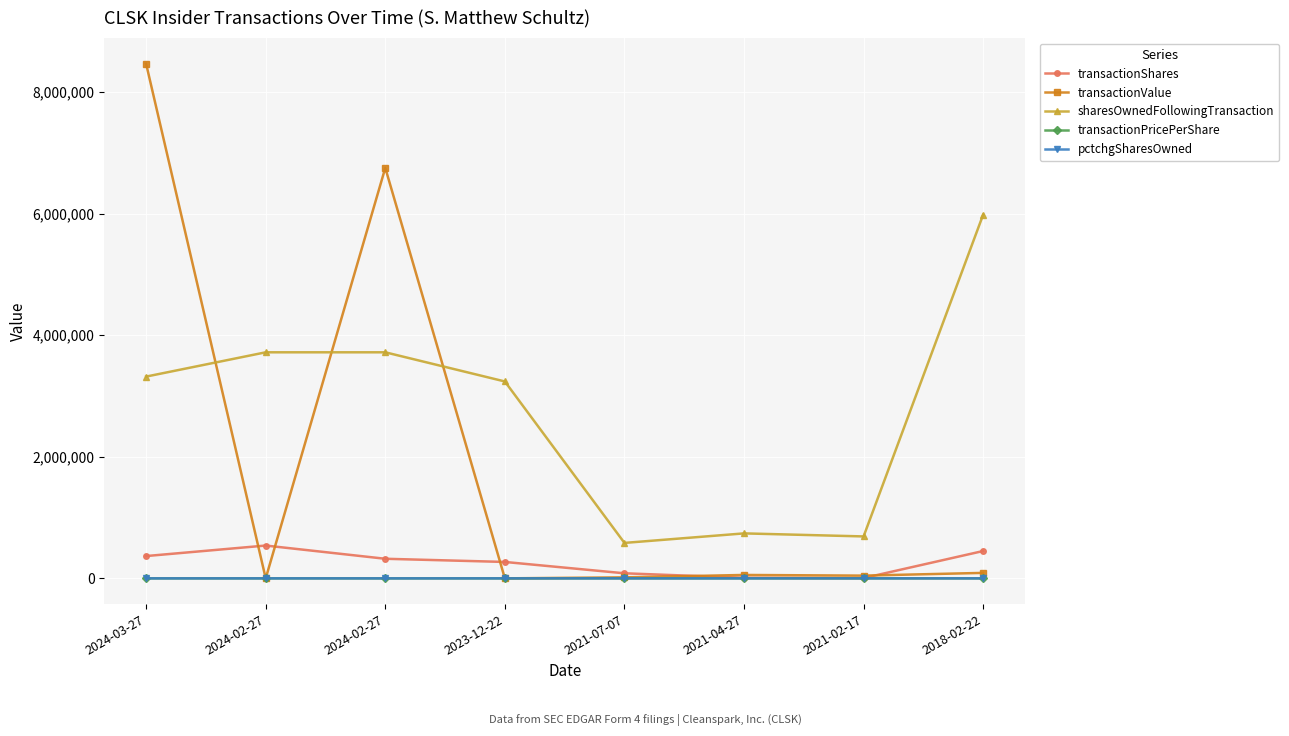

The value of sharesOwnedFollowingTransaction at 2023-12-22 is 3239764.0. True or false?

True